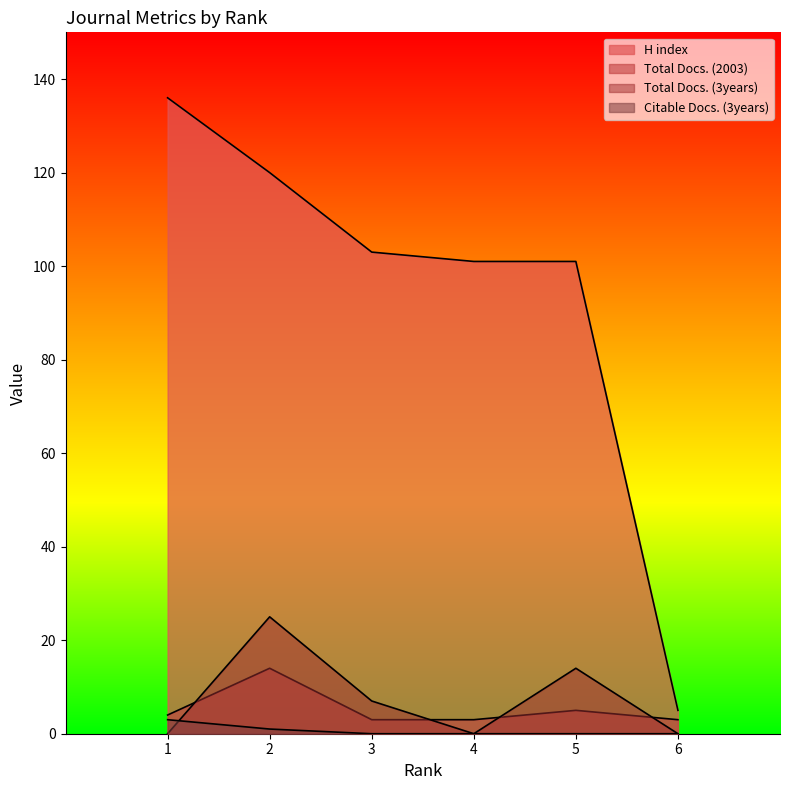

At which label is Total Docs. (3years) closest to 12?

5